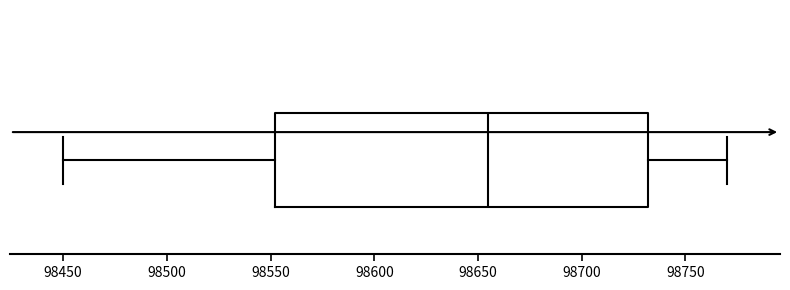

Transcribe this box plot: give where the median line is, the range the box spans, and where the two whiskers end, as read against the x-axis. The values are not printed on the chart, so give them approximately, as read against the axis.

median 98655, box 98550 to 98730, whiskers 98450 to 98770